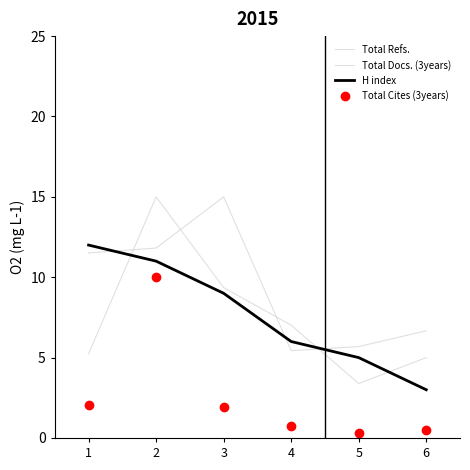

Reading left to right, extract all data points from this chart.

Total Refs.: 11.5	11.8	15.0	5.4	5.7	6.7
Total Docs. (3years): 5.2	15.0	9.4	7.0	3.4	5.0
H index: 12.0	11.0	9.0	6.0	5.0	3.0
Total Cites (3years): 2.0	10.0	1.9	0.8	0.3	0.5